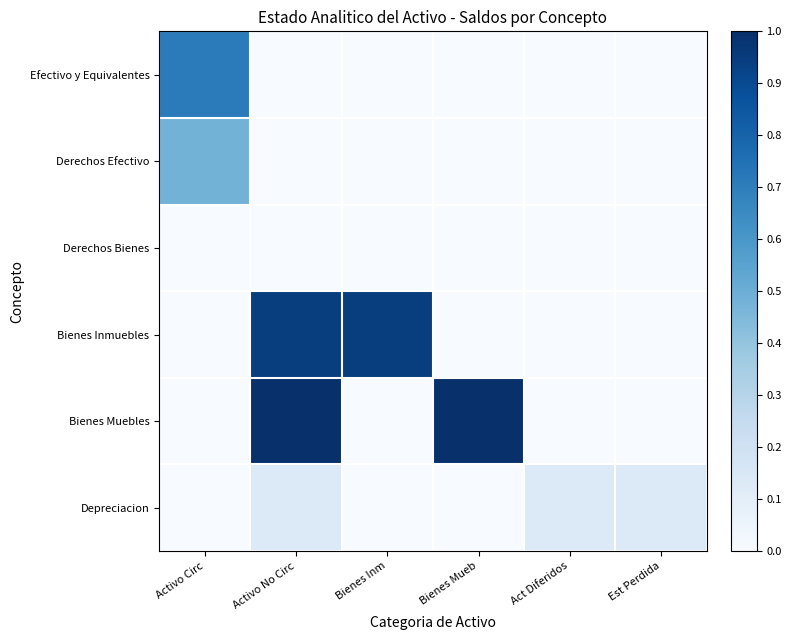

Reading left to right, extract all data points from this chart.

Efectivo y Equivalentes: Activo Circ=0.7	Activo No Circ=0.0	Bienes Inm=0.0	Bienes Mueb=0.0	Act Diferidos=0.0	Est Perdida=0.0
Derechos Efectivo: Activo Circ=0.5	Activo No Circ=0.0	Bienes Inm=0.0	Bienes Mueb=0.0	Act Diferidos=0.0	Est Perdida=0.0
Derechos Bienes: Activo Circ=0.0	Activo No Circ=0.0	Bienes Inm=0.0	Bienes Mueb=0.0	Act Diferidos=0.0	Est Perdida=0.0
Bienes Inmuebles: Activo Circ=0.0	Activo No Circ=0.9	Bienes Inm=0.9	Bienes Mueb=0.0	Act Diferidos=0.0	Est Perdida=0.0
Bienes Muebles: Activo Circ=0.0	Activo No Circ=1.0	Bienes Inm=0.0	Bienes Mueb=1.0	Act Diferidos=0.0	Est Perdida=0.0
Depreciacion: Activo Circ=0.0	Activo No Circ=0.1	Bienes Inm=0.0	Bienes Mueb=0.0	Act Diferidos=0.1	Est Perdida=0.1